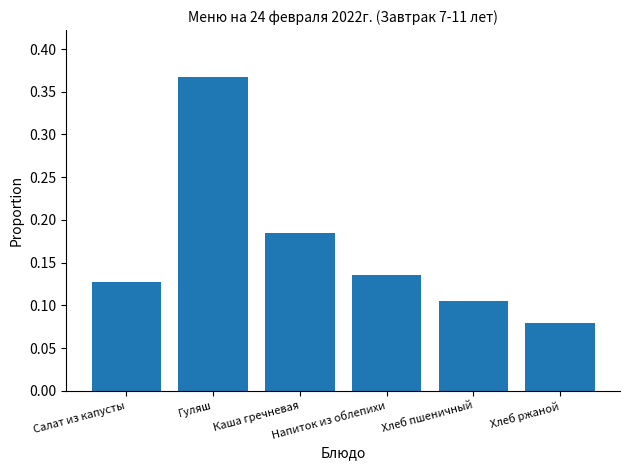

What is the label of the 6th bar from the left?

Хлеб ржаной